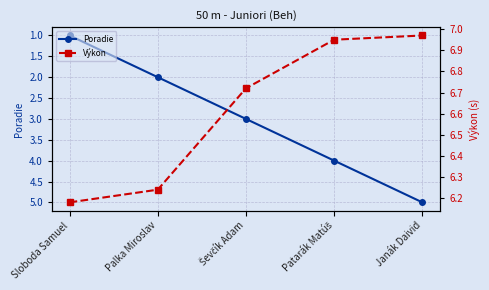

True or false: Poradie and Výkon intersect in this chart.

False